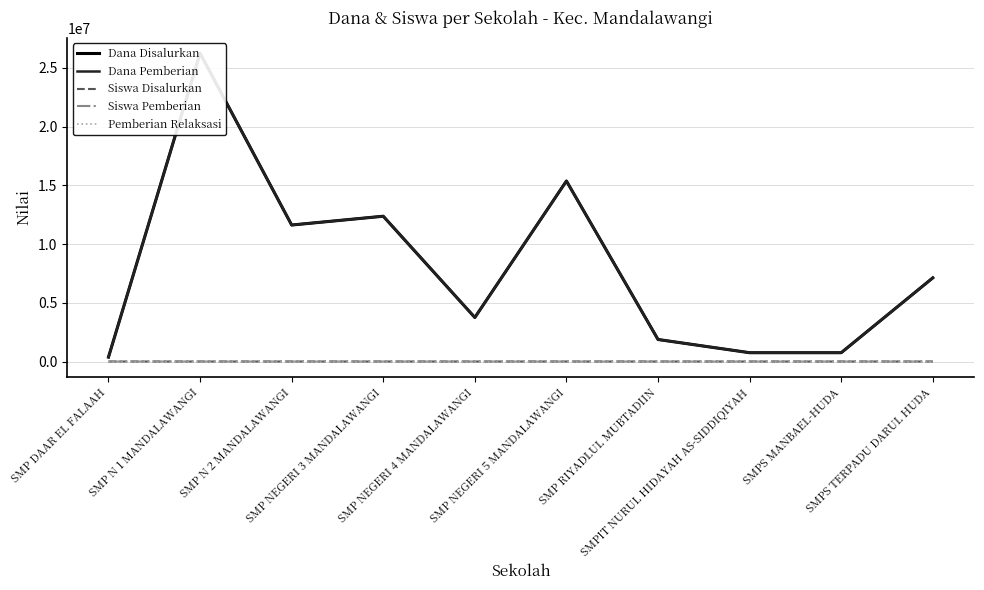

What is the total value across all series at SMP NEGERI 3 MANDALAWANGI?

24750066